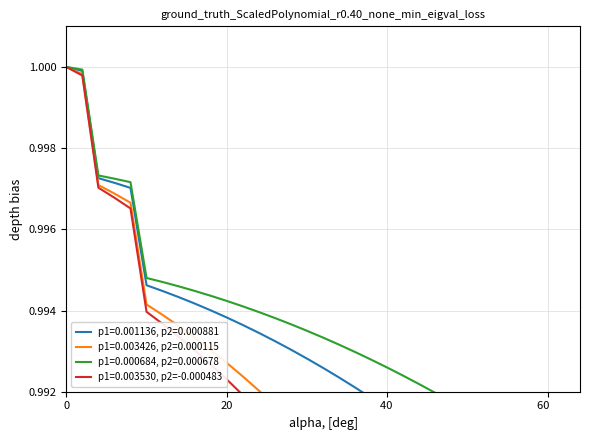

What is the label of the 6th point from the right?

27